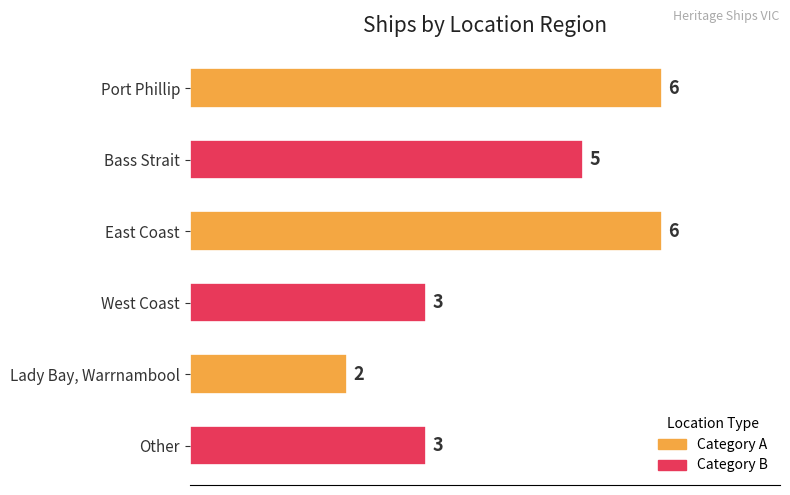

The value at Bass Strait is 5. True or false?

True